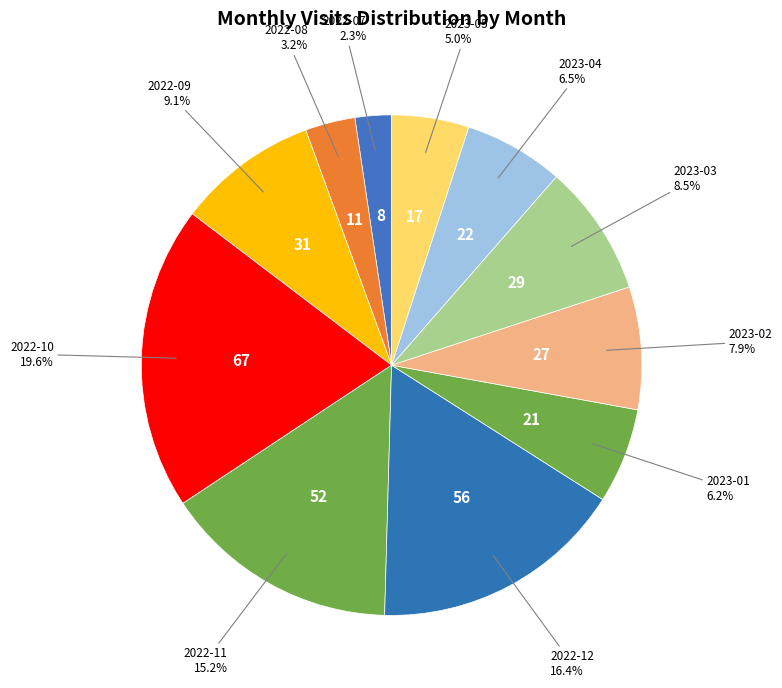

Is 2022-08 the majority of the pie?

No